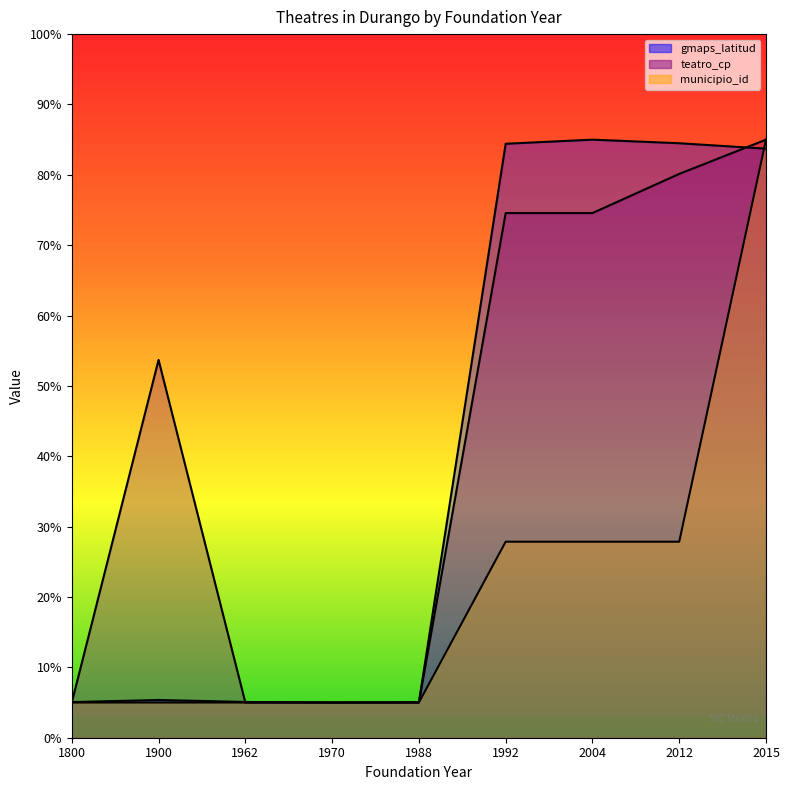

At which label does municipio_id reach its minimum?

1800